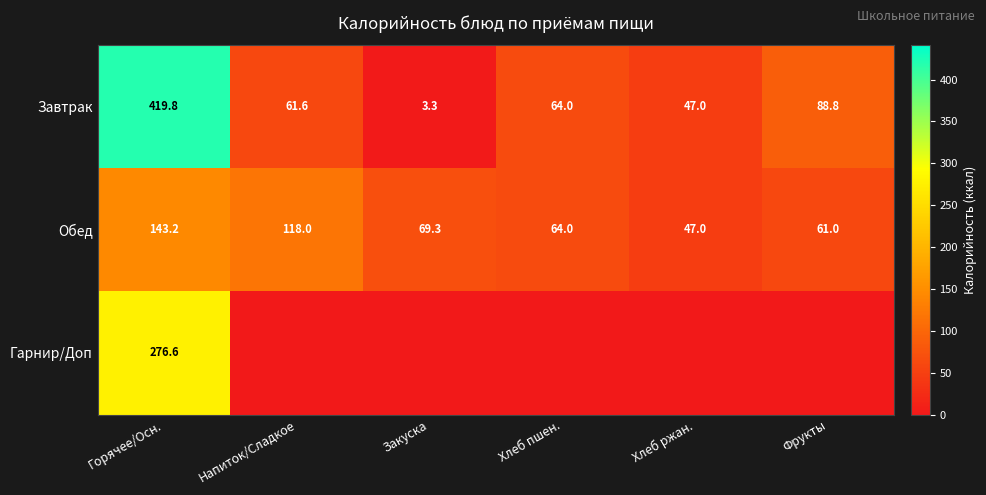

What is the total value across all series at Горячее/Осн.?

839.6